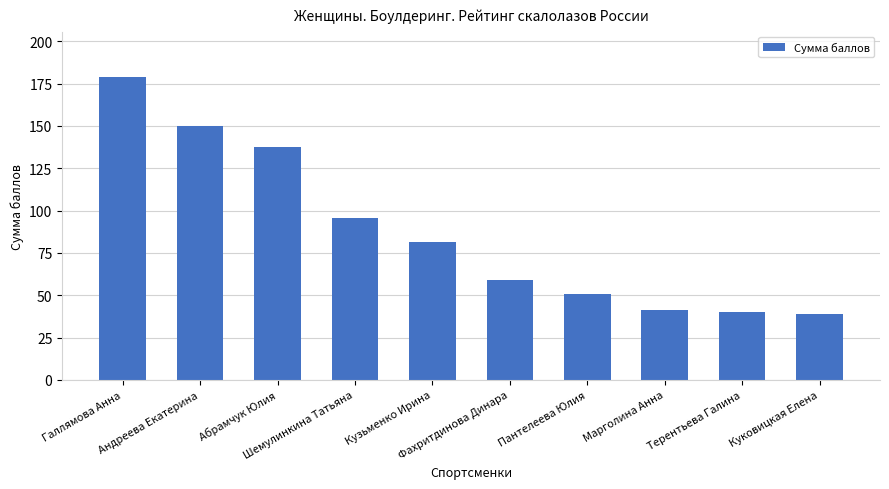

Are the bars horizontal?

No